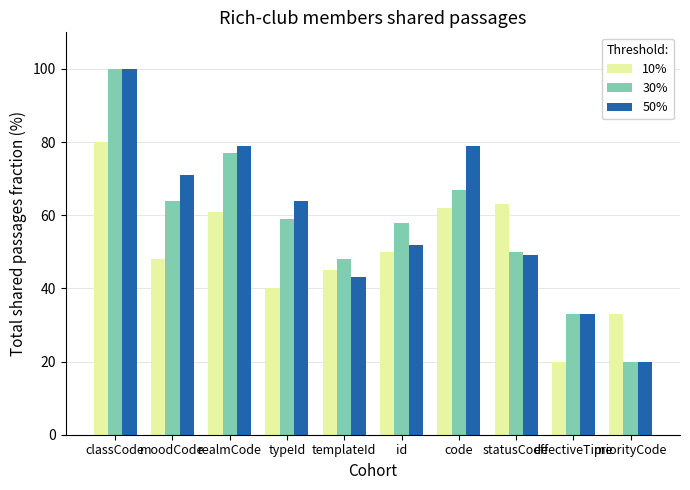

Which category has the highest value across all series?

classCode